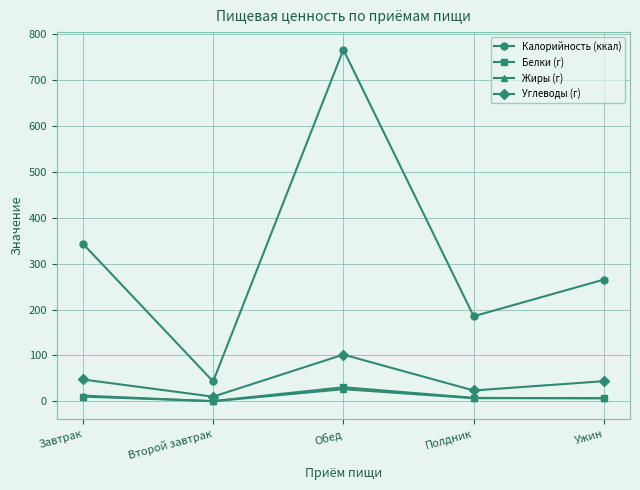

How many interior local peaks does the Углеводы (г) series have?

1